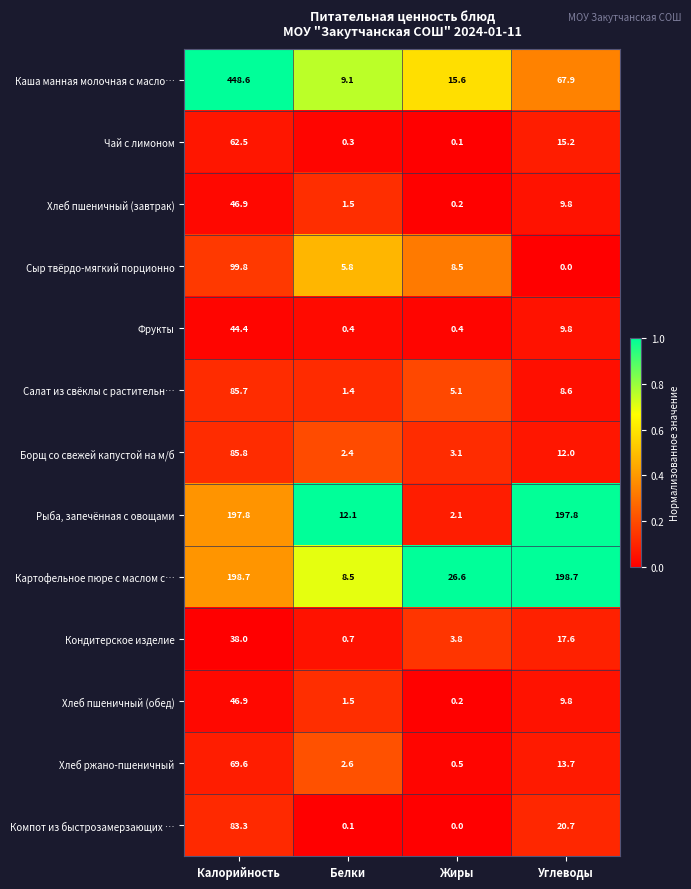

How many categories are shown in the chart?

4